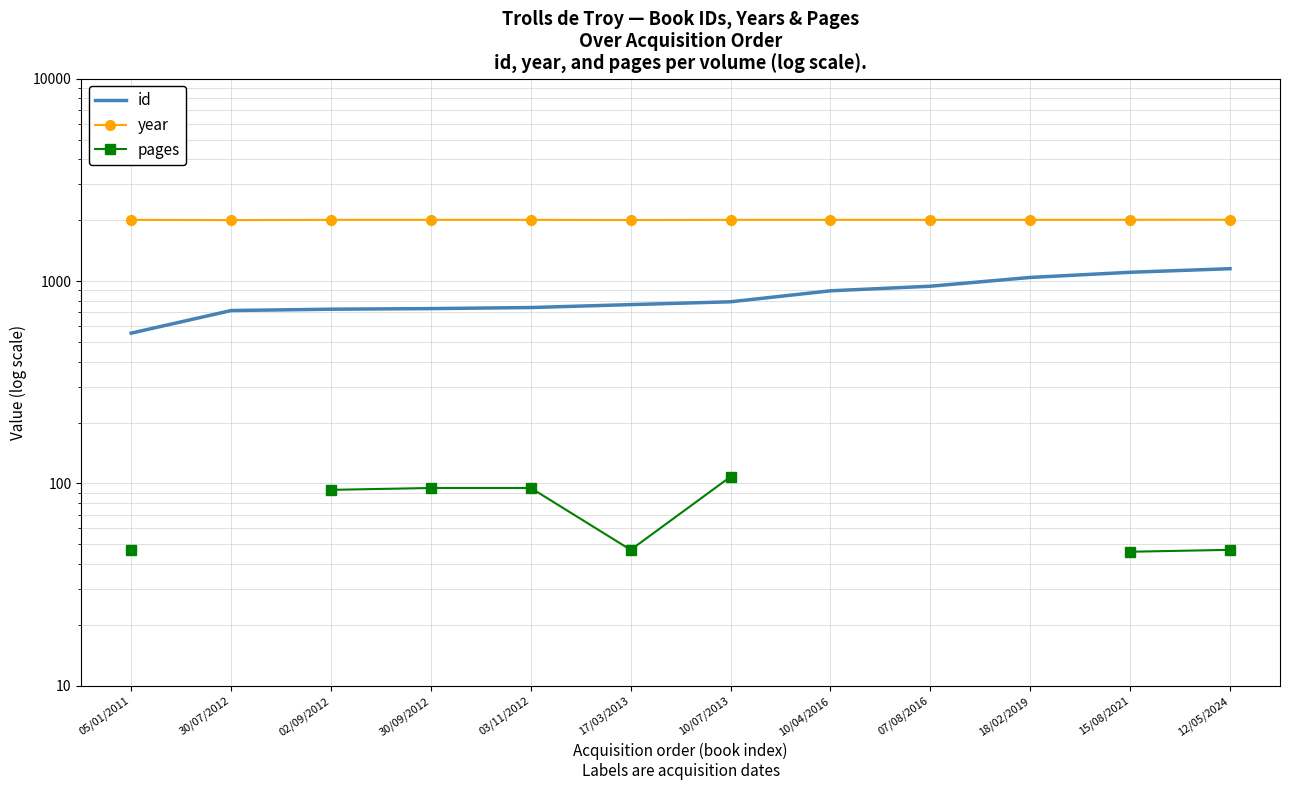

What is the lowest value of the pages series?

46.0